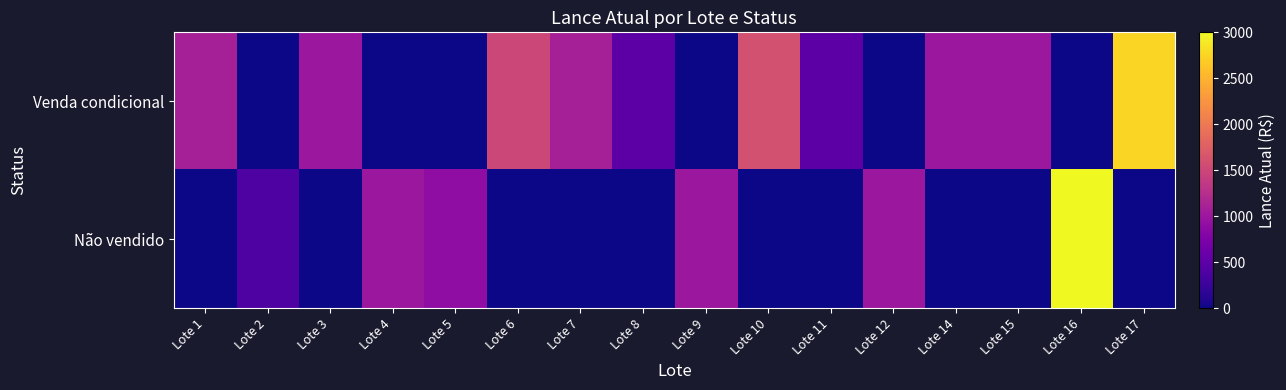

Count the number of data series in this chart.

2